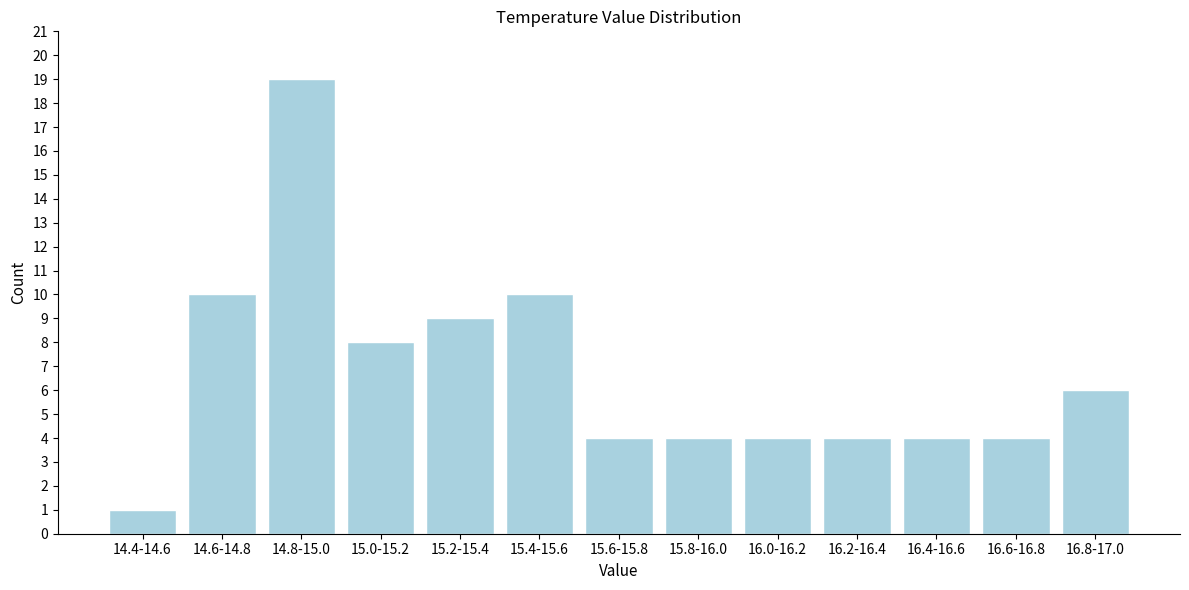

Reading left to right, list all the values displayed in this chart.

14.4-14.6=1	14.6-14.8=10	14.8-15.0=19	15.0-15.2=8	15.2-15.4=9	15.4-15.6=10	15.6-15.8=4	15.8-16.0=4	16.0-16.2=4	16.2-16.4=4	16.4-16.6=4	16.6-16.8=4	16.8-17.0=6